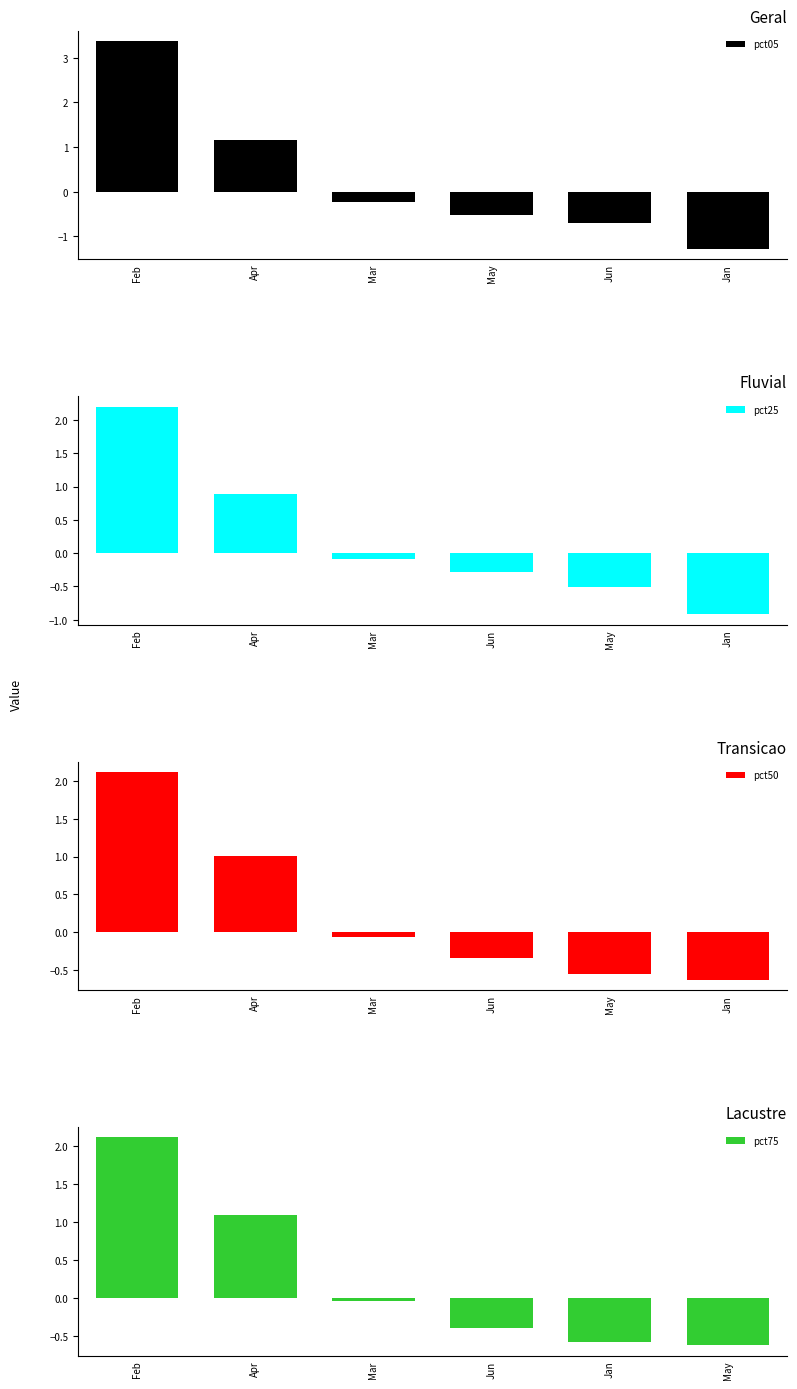

What are all the series names shown in the legend?

pct05, pct25, pct50, pct75